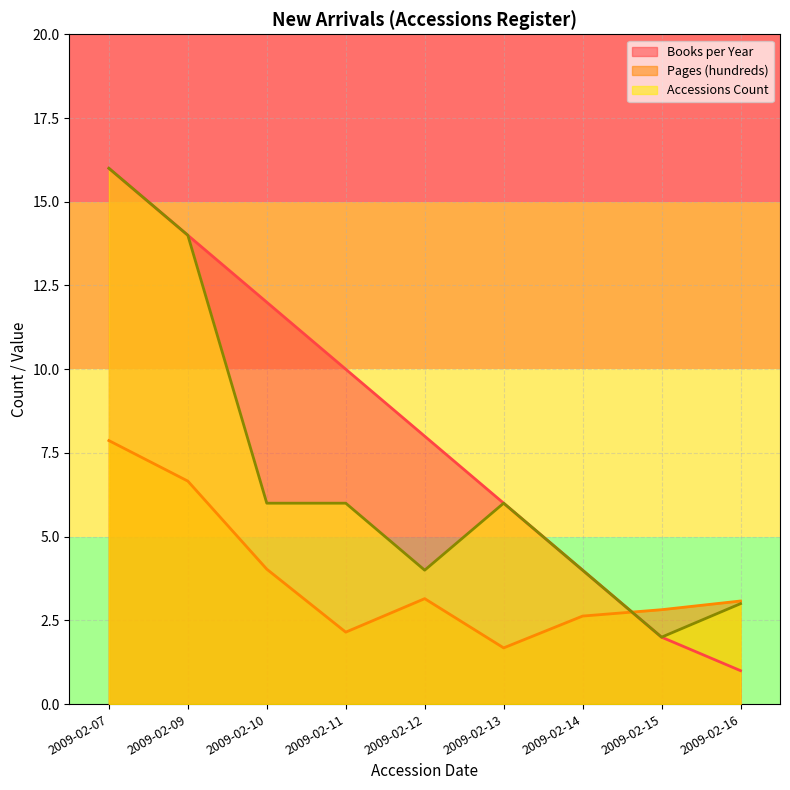

Where is Books per Year nearest to the value 8?

2009-02-12